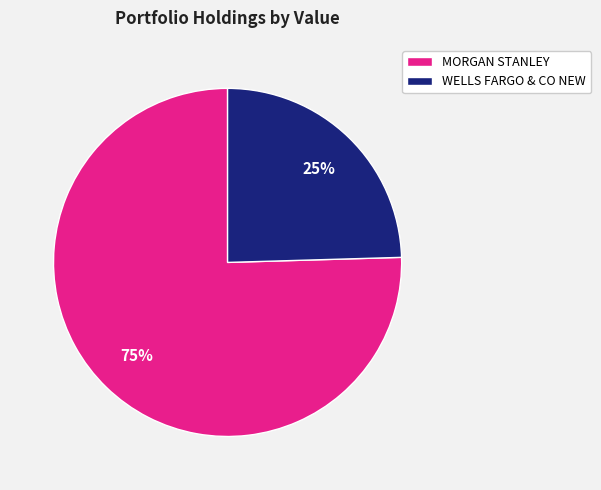

How many slices are in this pie chart?

2